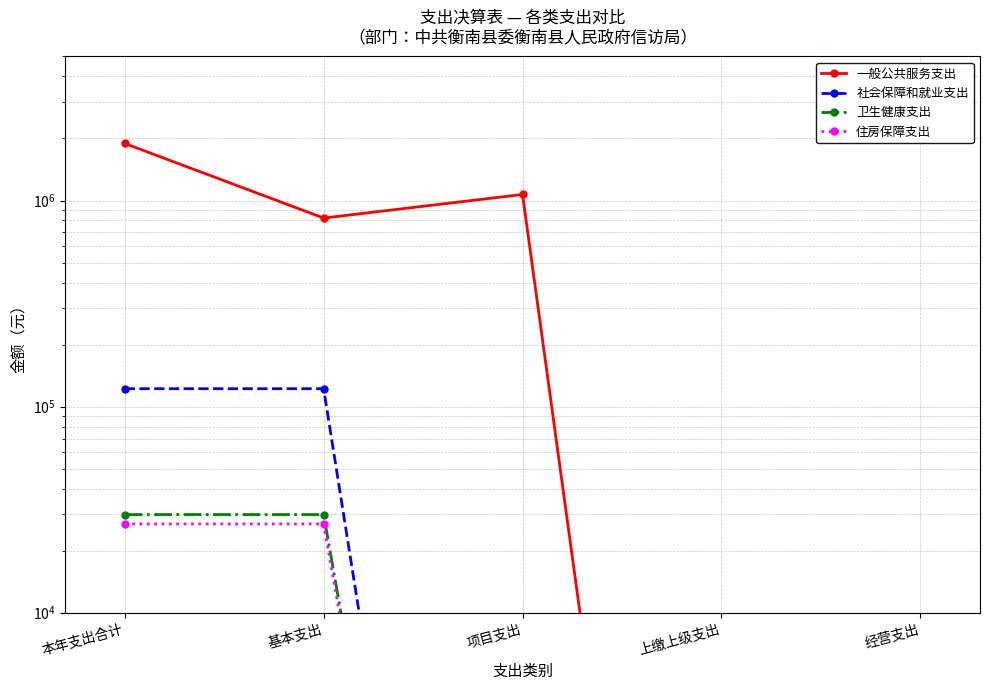

Is it true that 住房保障支出 equals 48016.7 at 基本支出?

False